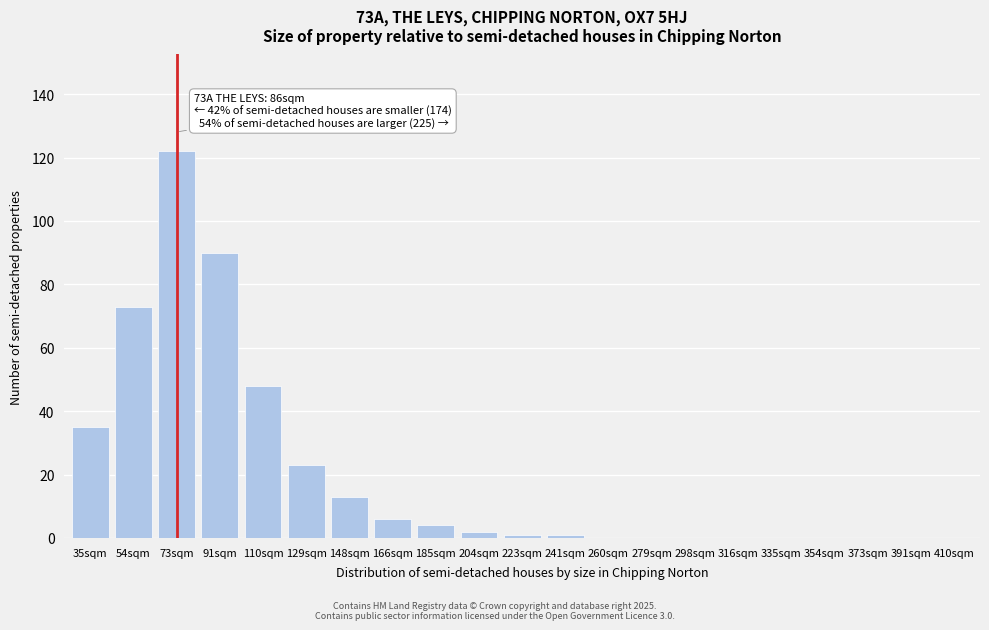

Reading left to right, what are all the values shown in this chart?

35sqm=35	54sqm=73	73sqm=122	91sqm=90	110sqm=48	129sqm=23	148sqm=13	166sqm=6	185sqm=4	204sqm=2	223sqm=1	241sqm=1	260sqm=0	279sqm=0	298sqm=0	316sqm=0	335sqm=0	354sqm=0	373sqm=0	391sqm=0	410sqm=0